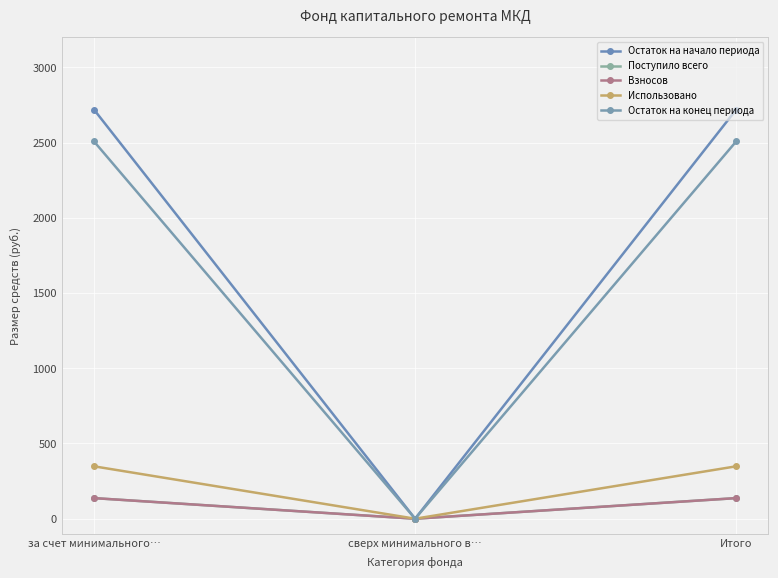

At сверх минимального в…, list the series in order from largest to smallest.

Остаток на начало периода, Поступило всего, Взносов, Использовано, Остаток на конец периода